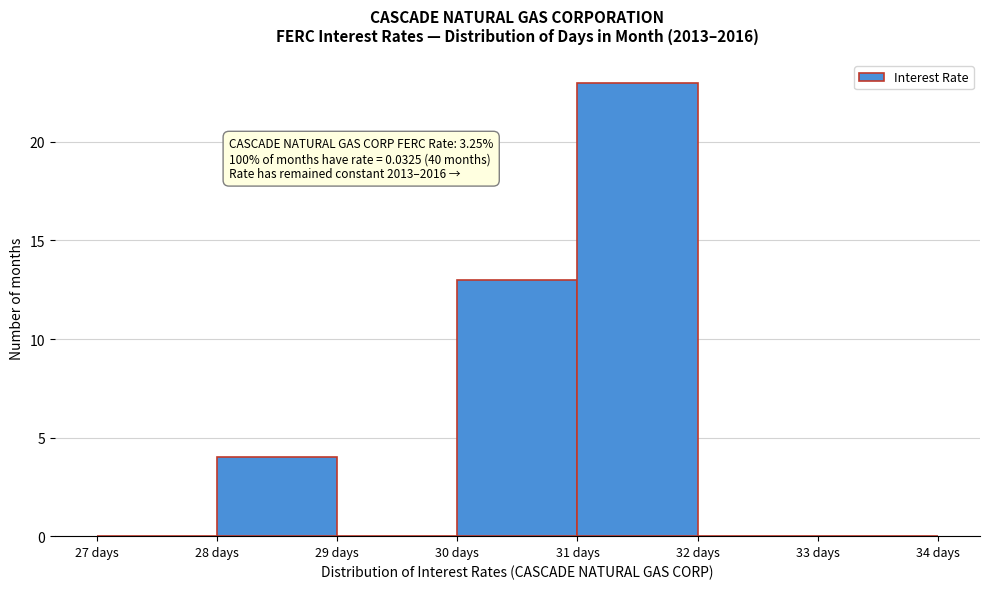

Which range on the x-axis has the tallest bar?

31 to 32